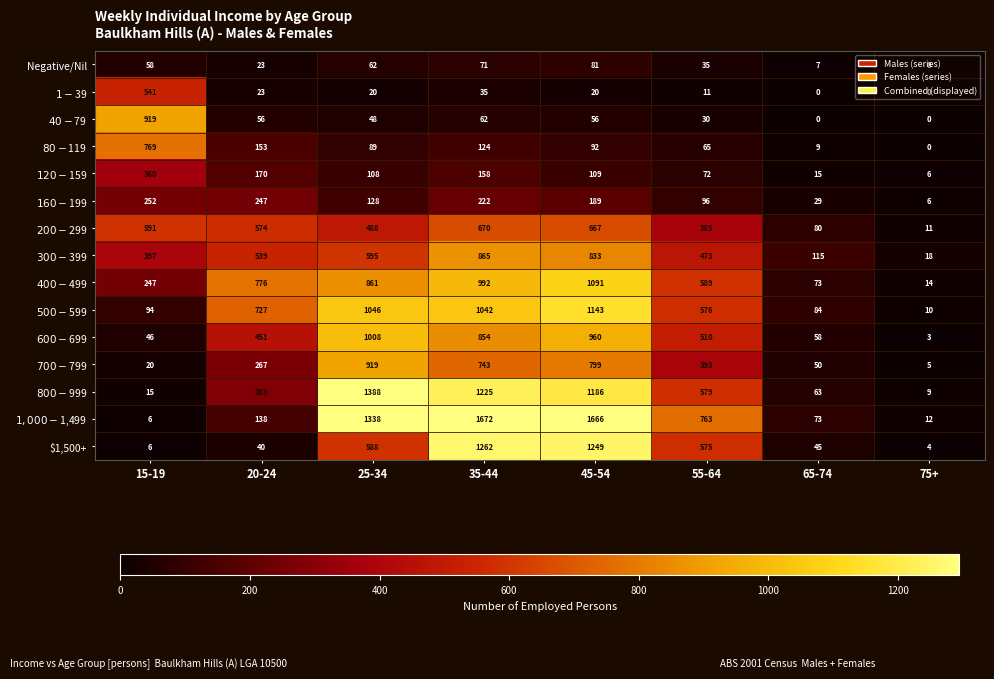

What is the spread (max minus min) of values at 15-19?

913